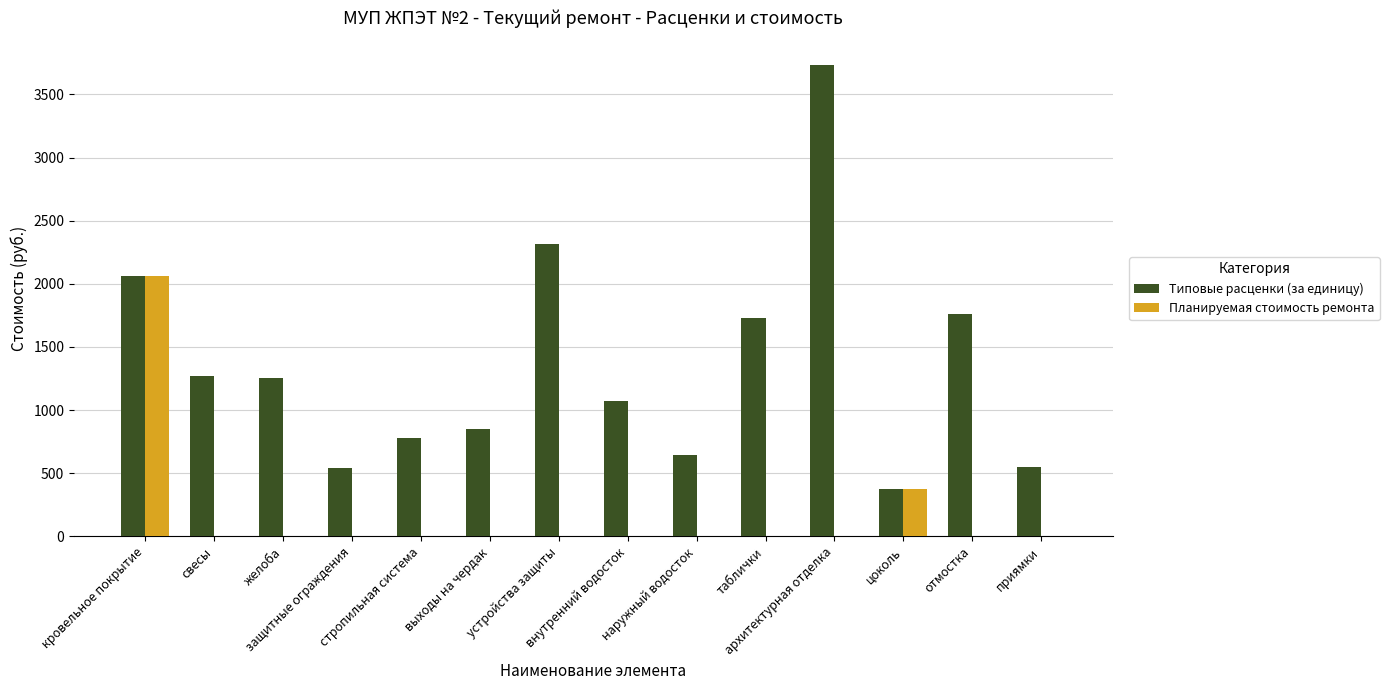

What is the maximum value for Типовые расценки (за единицу)?

3735.1